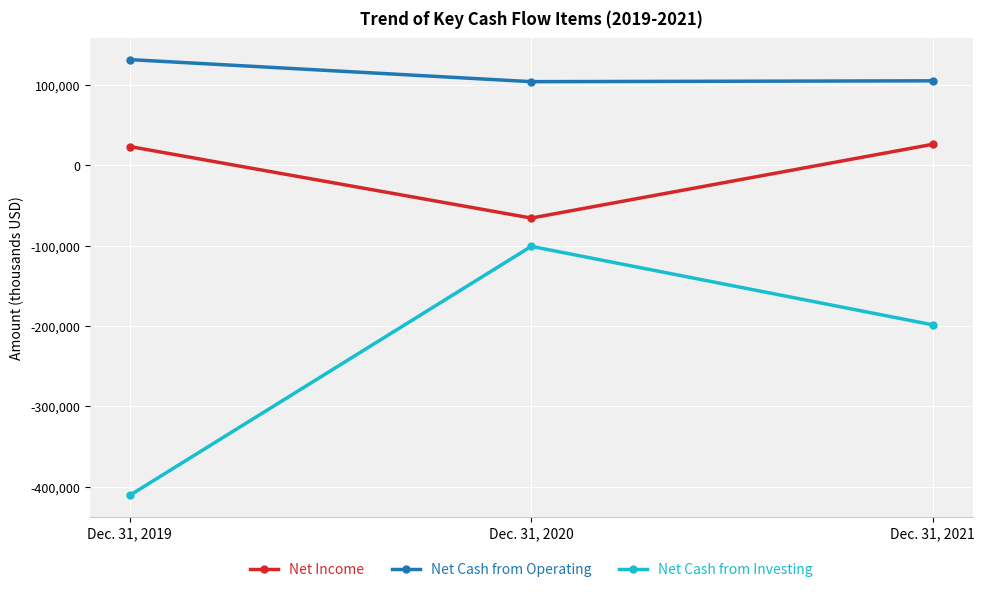

Count the number of categories in the chart.

3